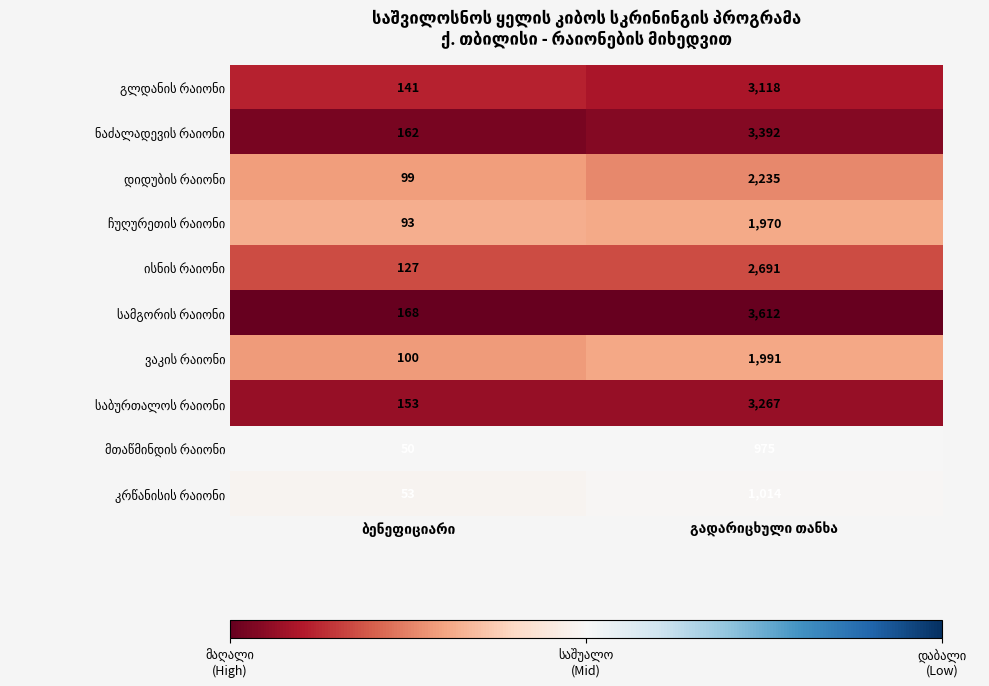

What is the minimum value shown in the chart?

50